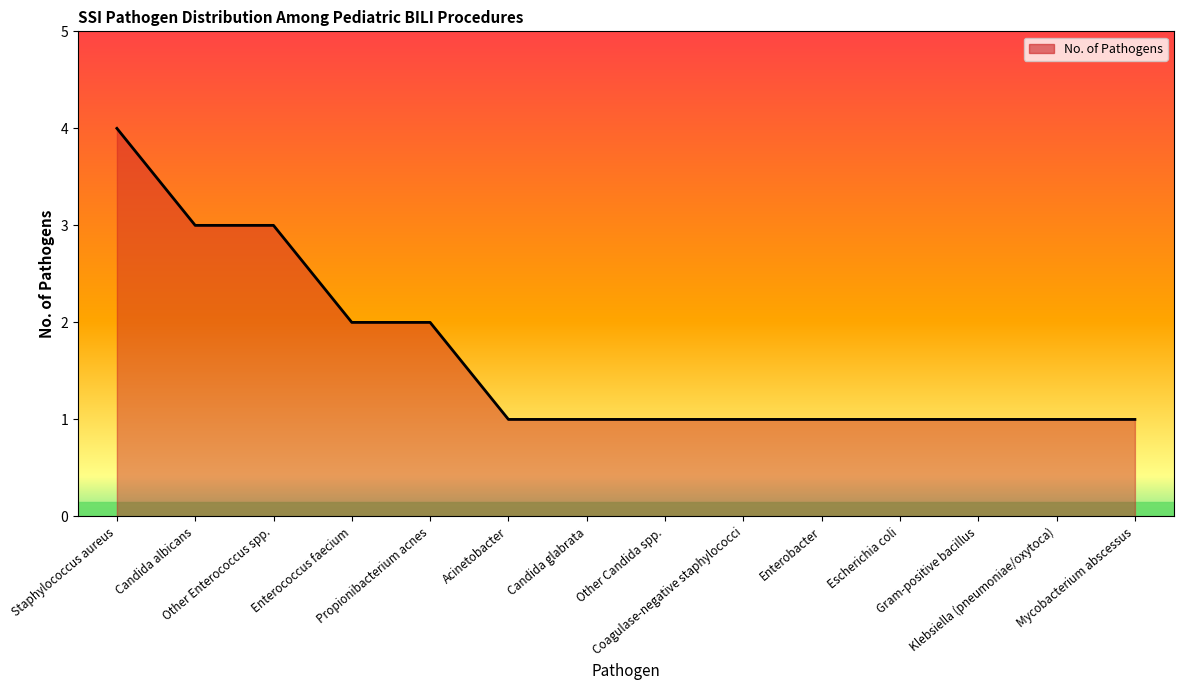

What is the difference between the maximum and second lowest values?

3